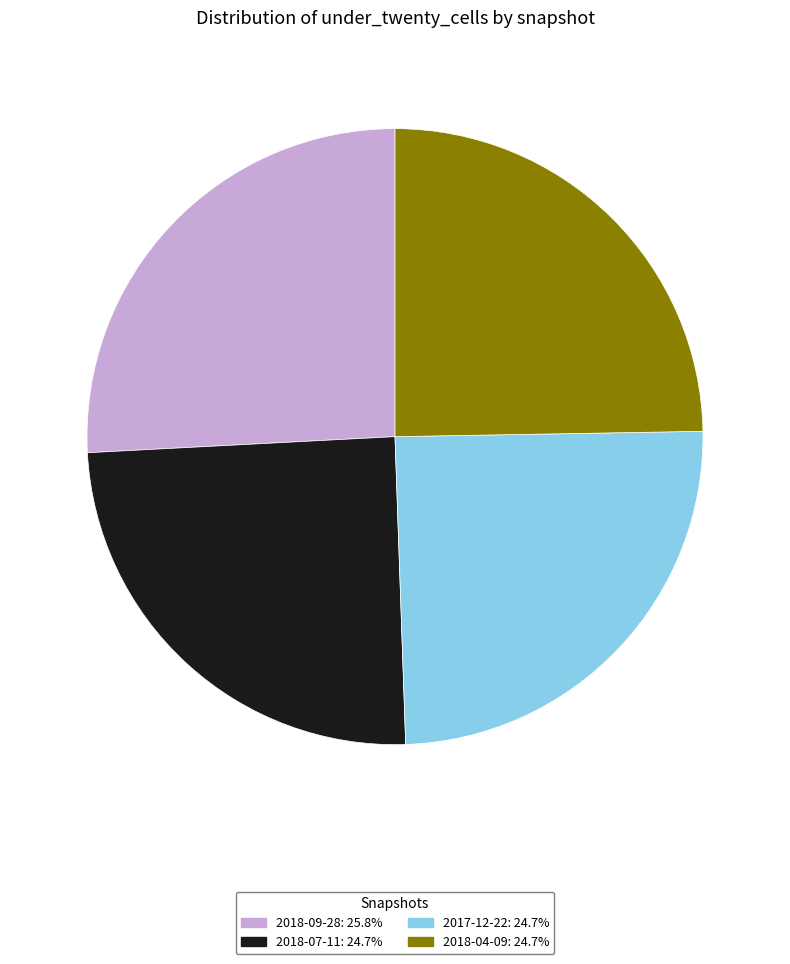

How many segments does this pie chart have?

4